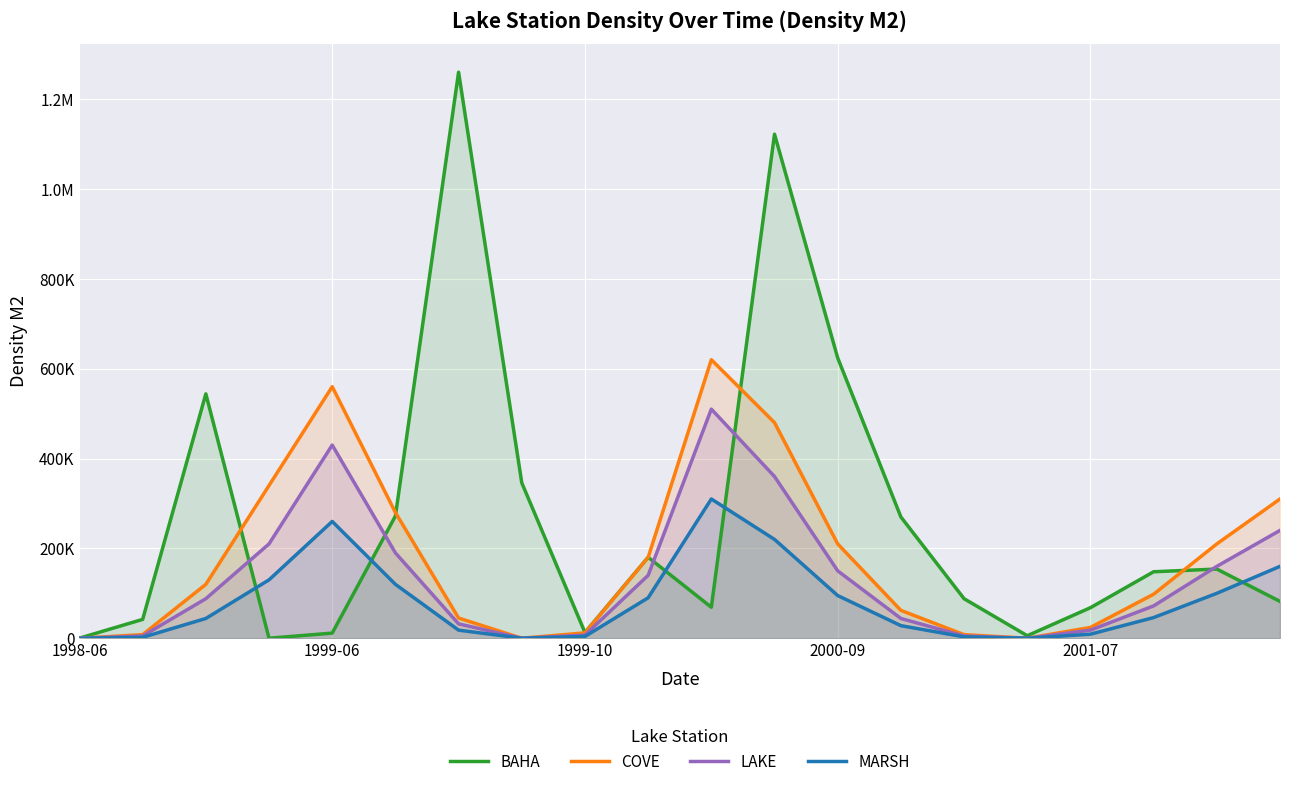

The value of MARSH at 10 is 487064.0. True or false?

False